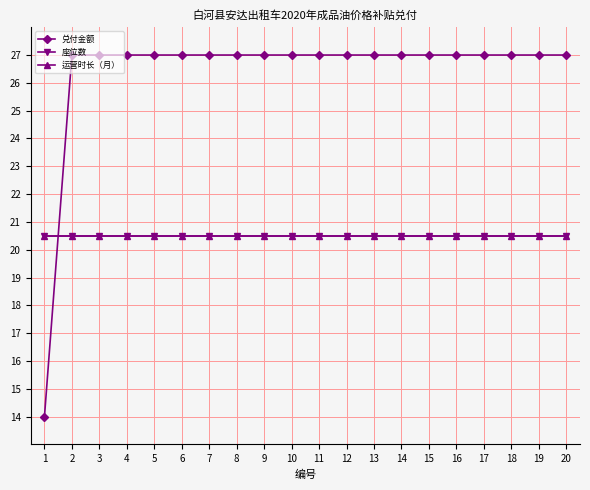

Is this an area chart (filled region under the line)?

No